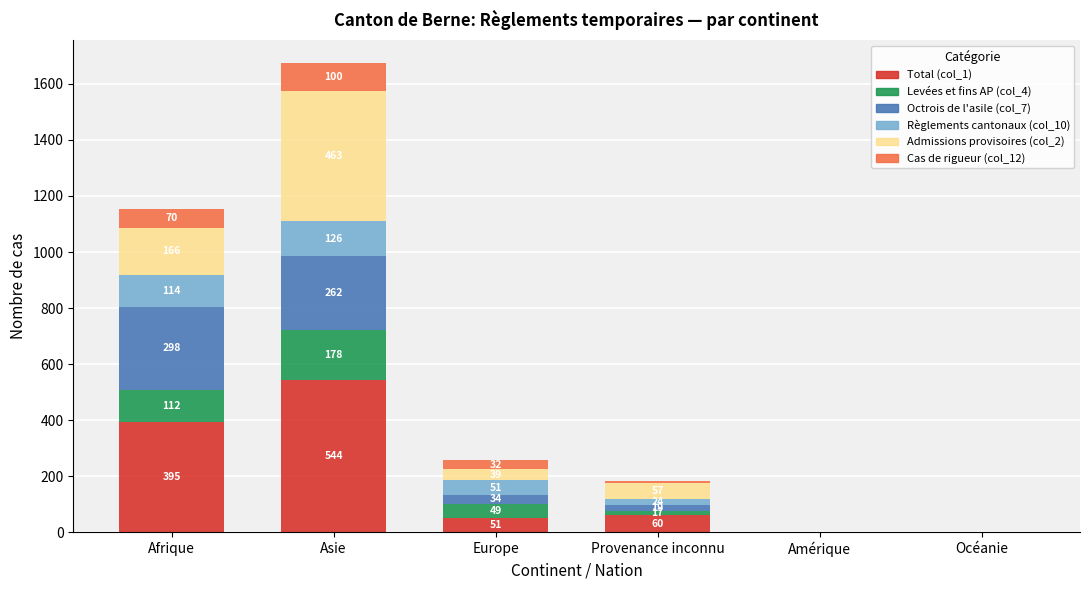

At which category is the sum across all series the highest?

Asie